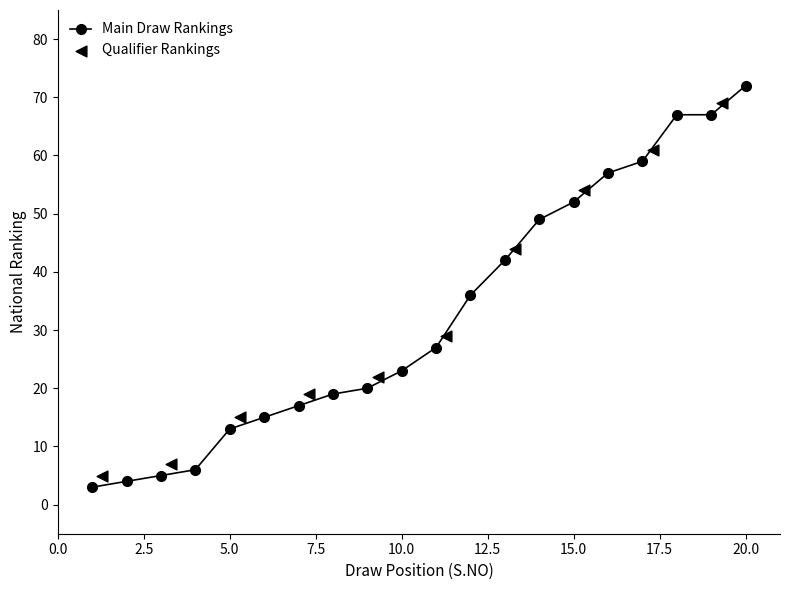

What is the change in value from 2 to 5?

+9